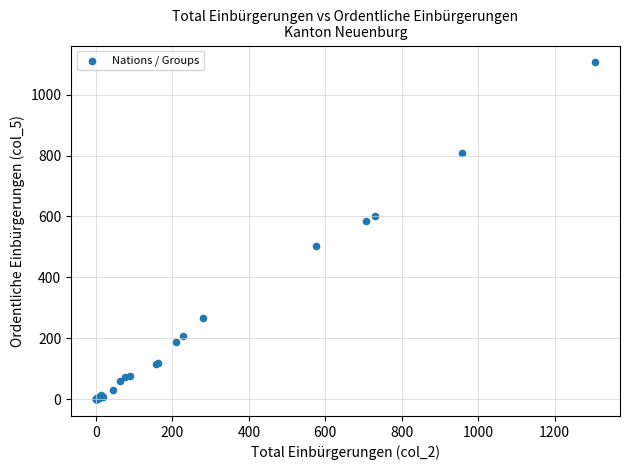

What Y value in the scatter plot is closest to 553?

585